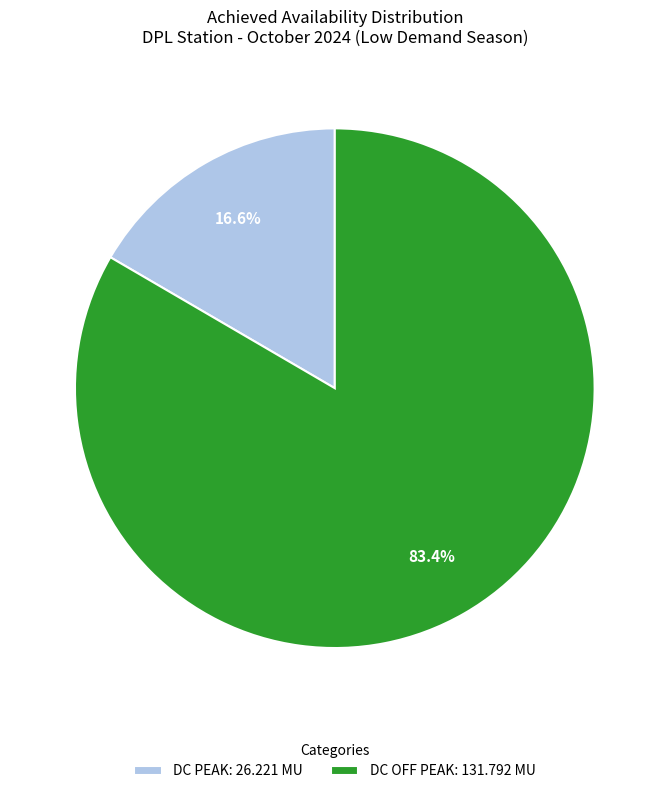

How many slices are in this pie chart?

2